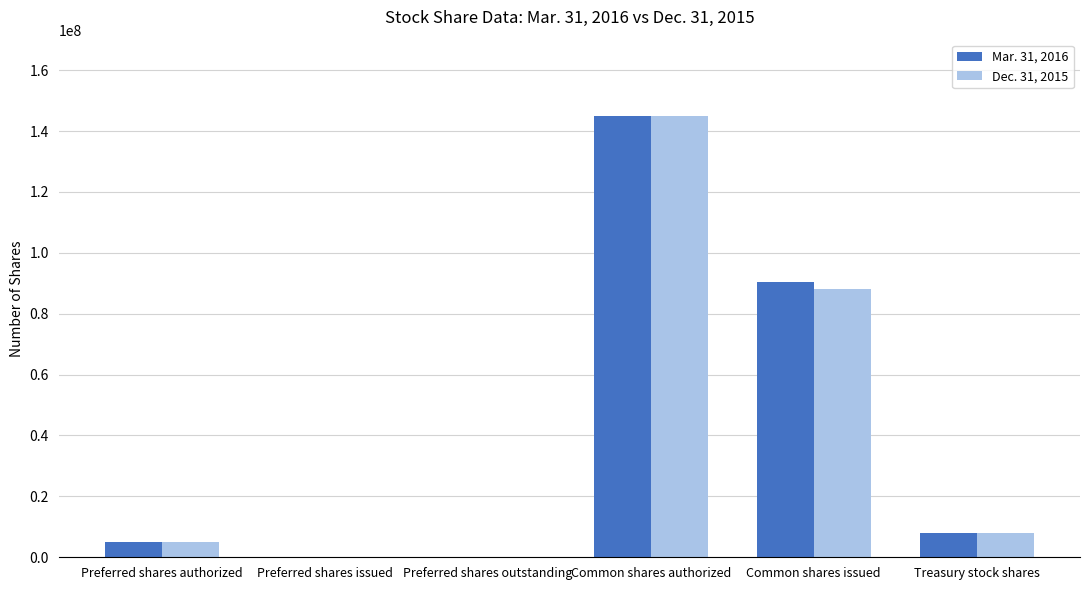

Reading left to right, what are all the values shown in this chart?

Mar. 31, 2016: 5000000	0	0	145000000	90314373	8094004
Dec. 31, 2015: 5000000	0	0	145000000	88197474	8094004